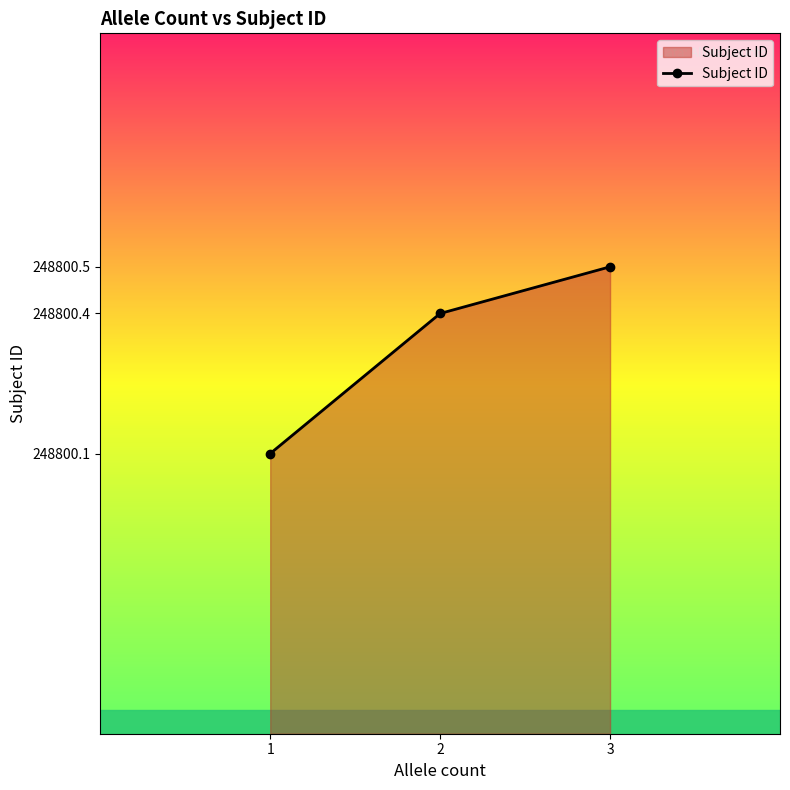

What is the change in value from 2 to 3?

+0.1